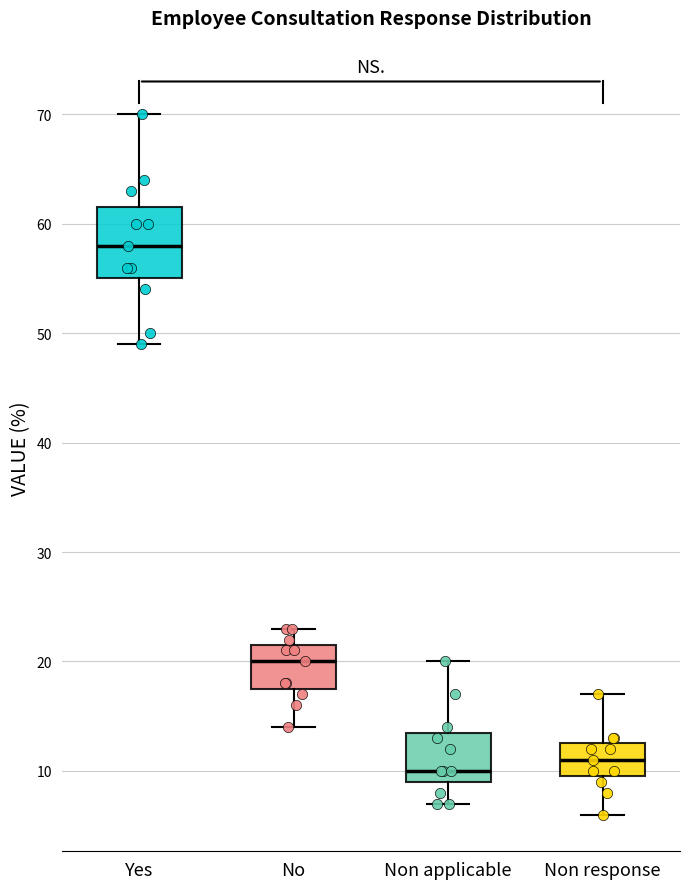

Which box is the tallest, from its lower edge to its upper edge?

Yes